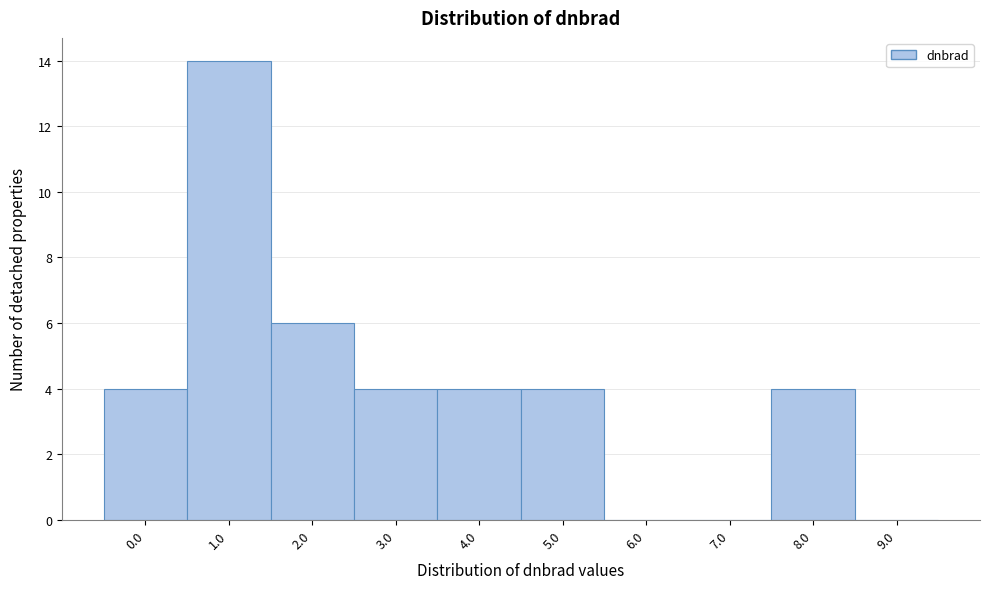

Reading right to left, extract all data points from this chart.

9.0=0	8.0=4	7.0=0	6.0=0	5.0=4	4.0=4	3.0=4	2.0=6	1.0=14	0.0=4